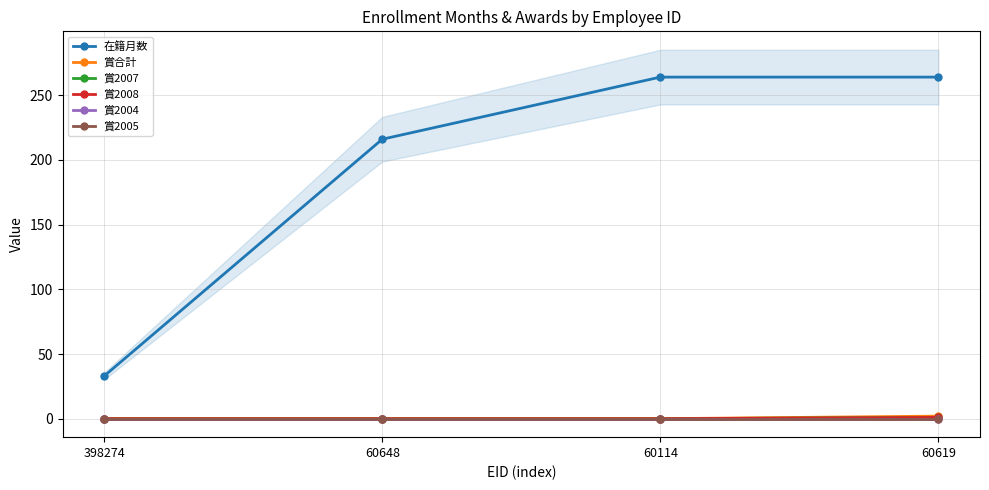

At which category is the sum across all series the highest?

60619